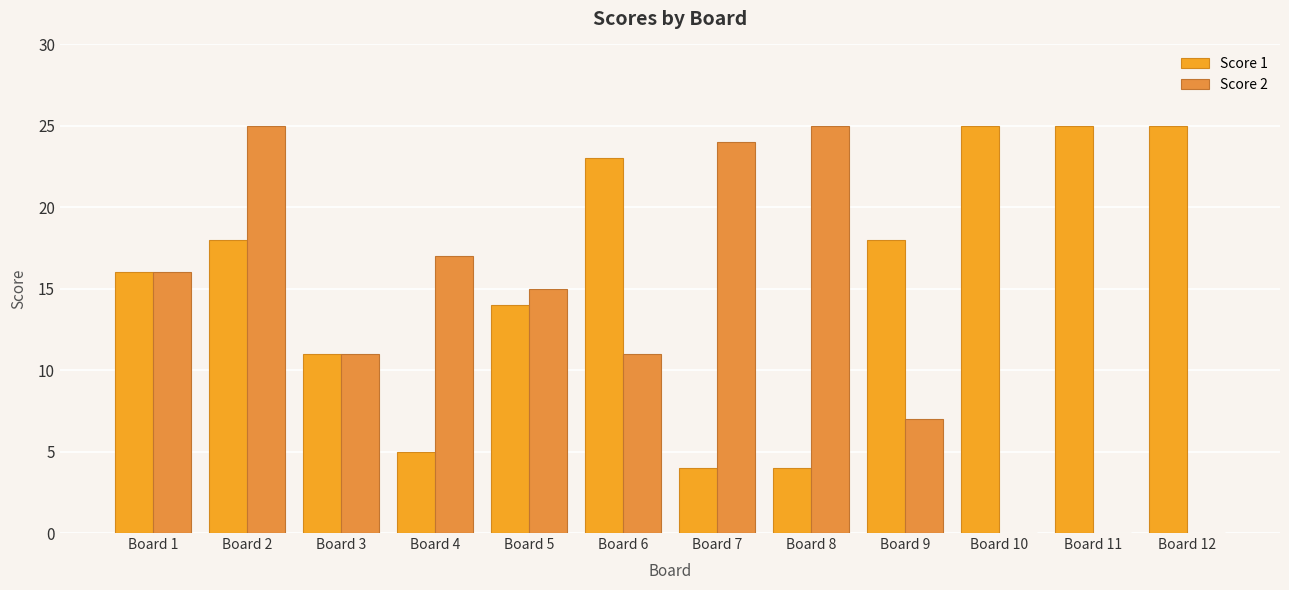

Are the bars horizontal?

No